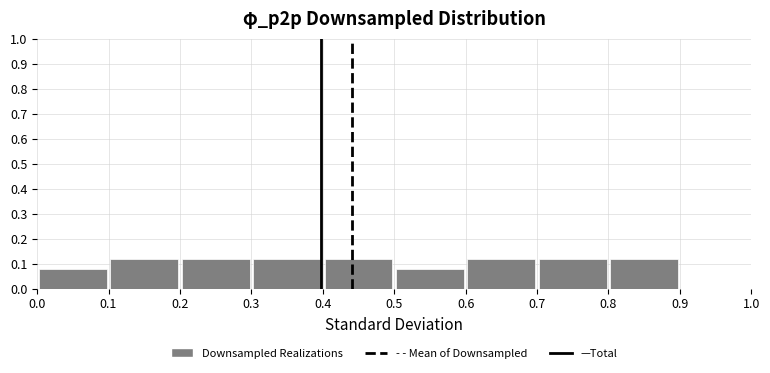

Reading left to right, transcribe this chart: for each bar, give the range it covers on the x-axis and its height. The values are not printed on the chart, so give them approximately, as read against the axis.

0.0 to 0.1: 0.08
0.1 to 0.2: 0.12
0.2 to 0.3: 0.12
0.3 to 0.4: 0.12
0.4 to 0.5: 0.12
0.5 to 0.6: 0.08
0.6 to 0.7: 0.12
0.7 to 0.8: 0.12
0.8 to 0.9: 0.12
0.9 to 1.0: 0